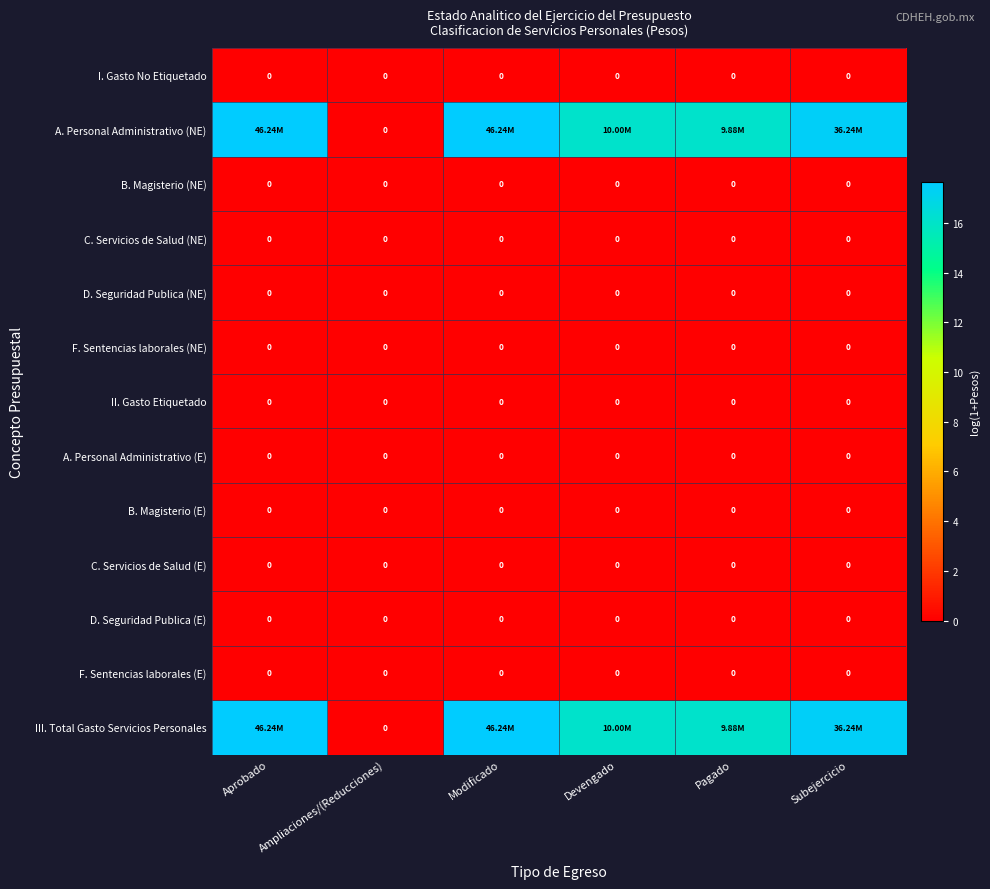

The B. Magisterio (NE) series shows 0.0 at Subejercicio. True or false?

True